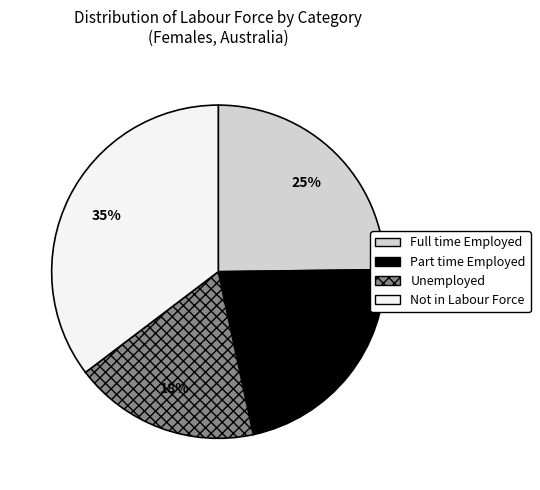

Do Part time Employed and Unemployed together represent more than half of the pie?

No